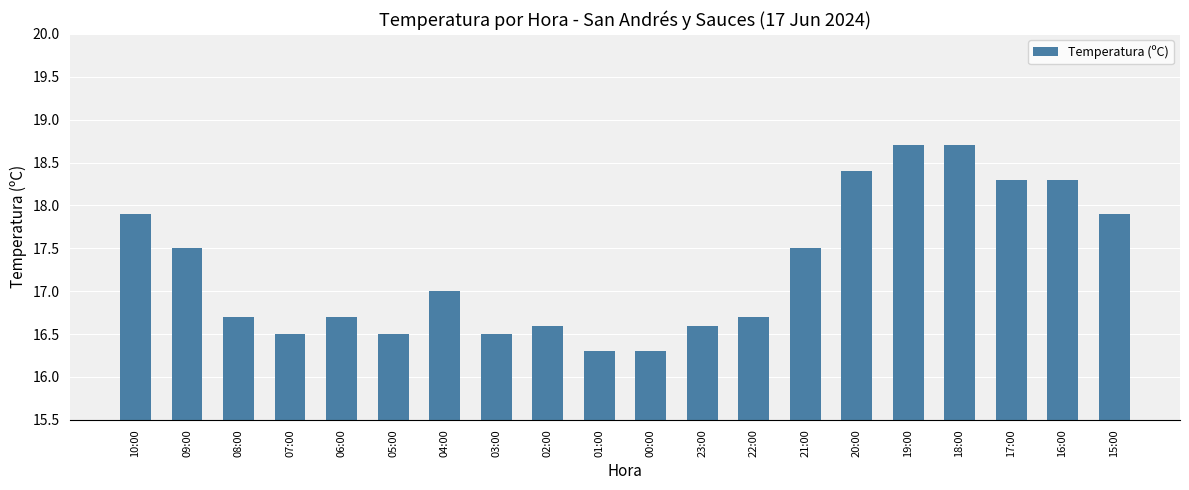

The chart shows a value of 16.3 at 00:00. True or false?

True